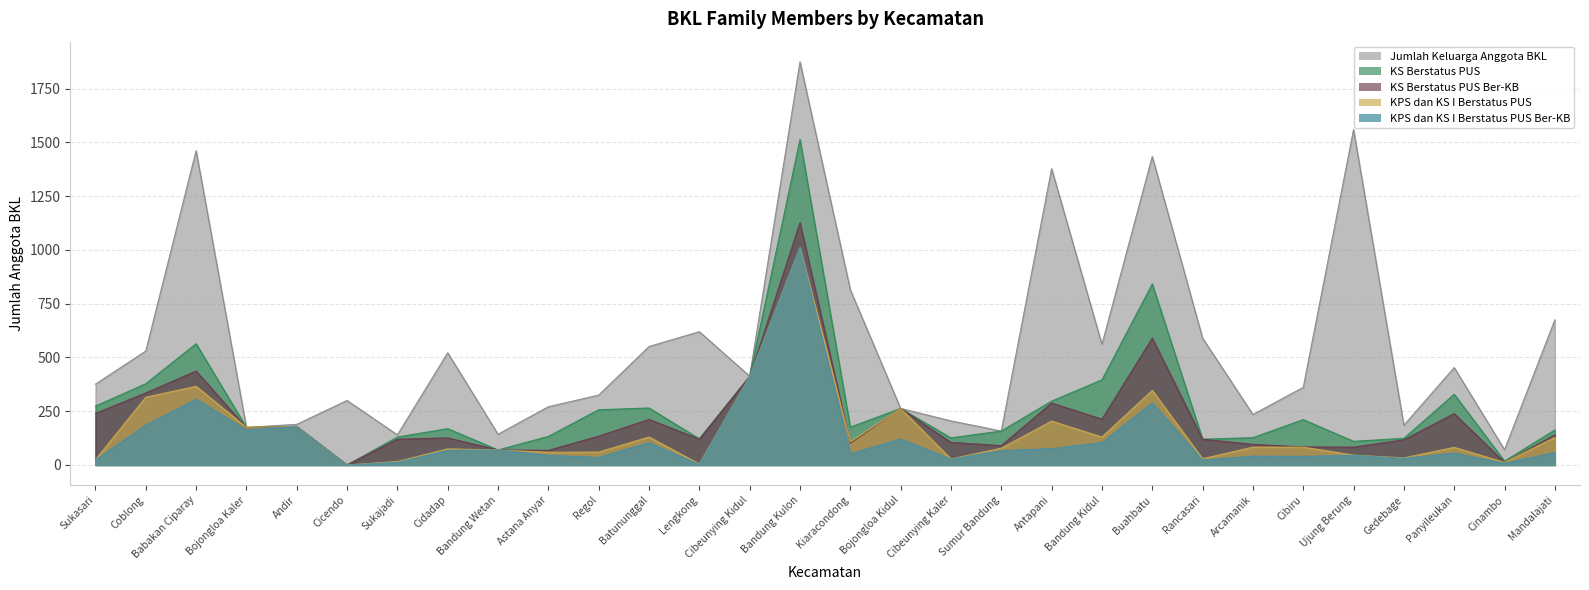

Is it true that KPS dan KS I Berstatus PUS equals 446 at Coblong?

False